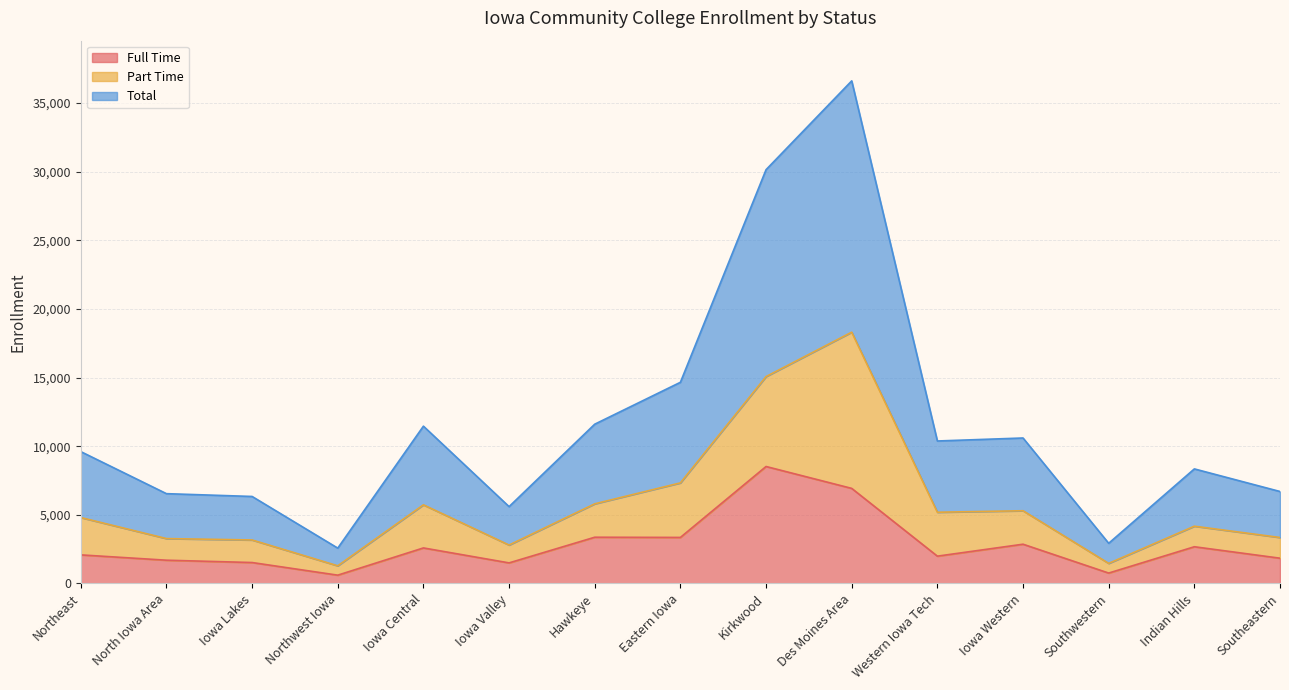

At which label does Total first exceed 4804?

Iowa Central